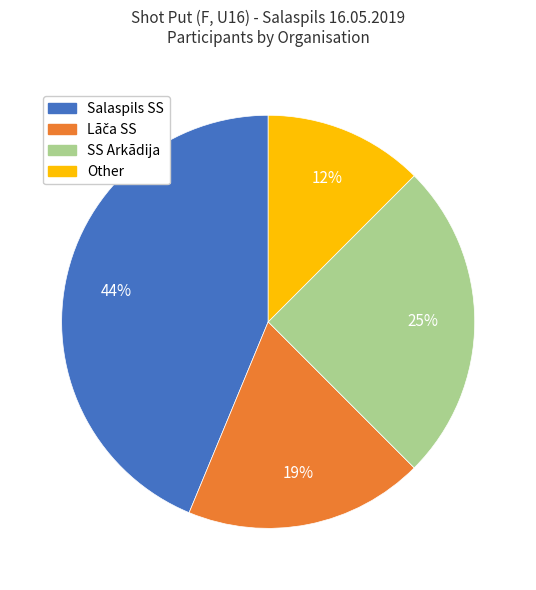

Is the sum of Salaspils SS and SS Arkādija greater than half?

Yes